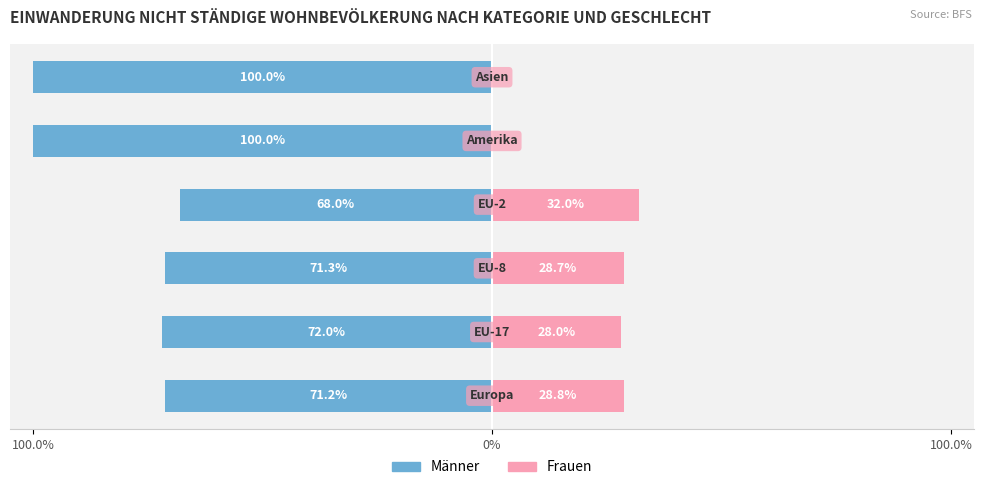

Is it true that Frauen equals 21.0 at 5?

False